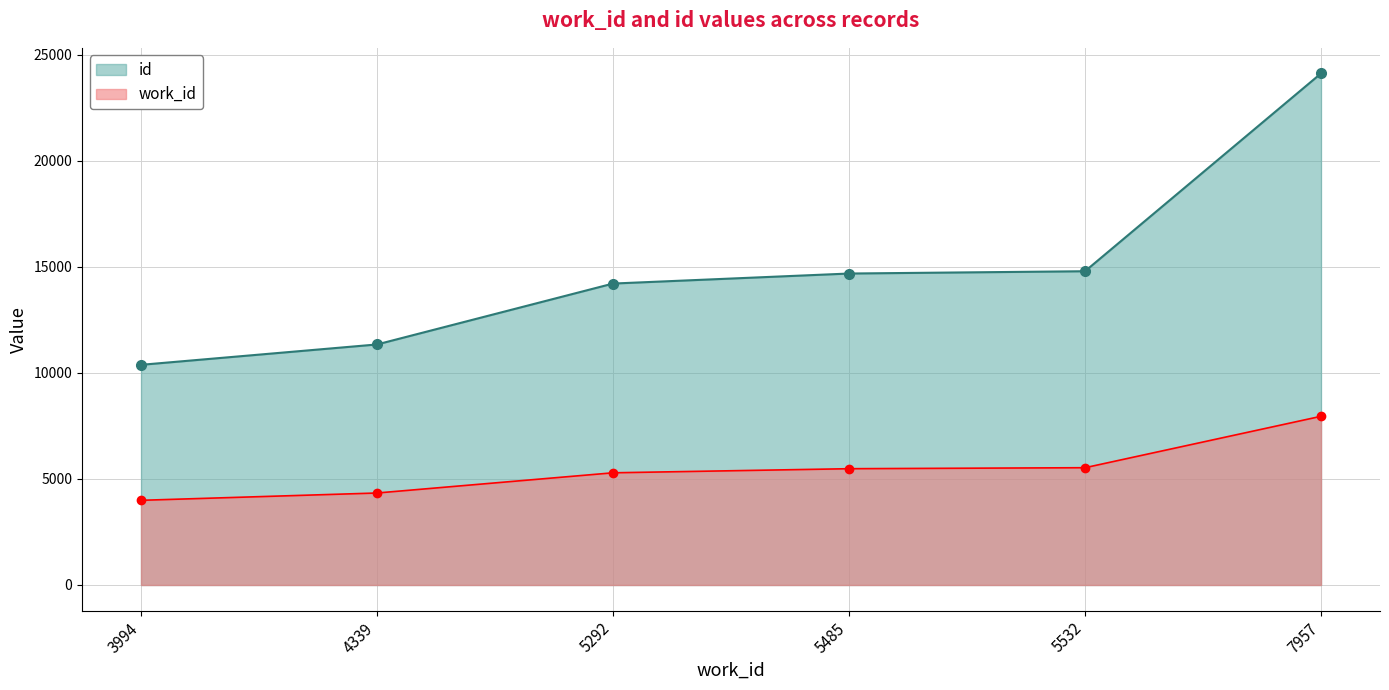

Rank the series by their average value, from lowest to highest.

work_id, id